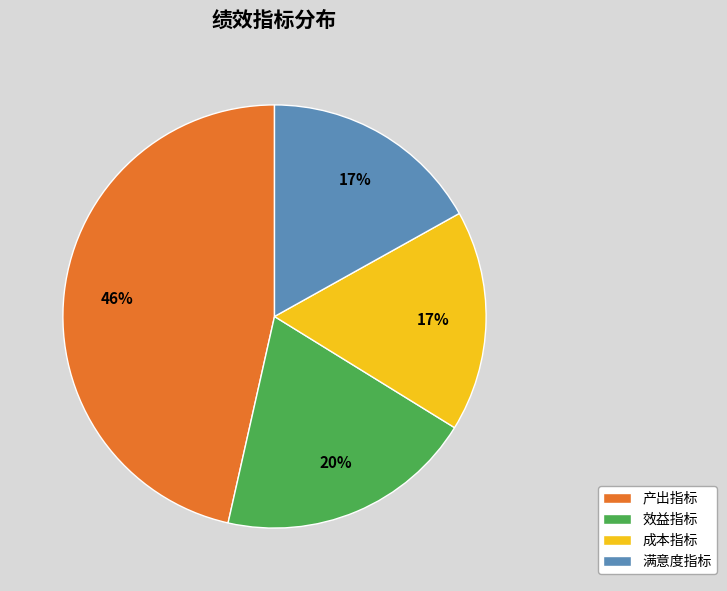

Do 产出指标 and 效益指标 together represent more than half of the pie?

Yes